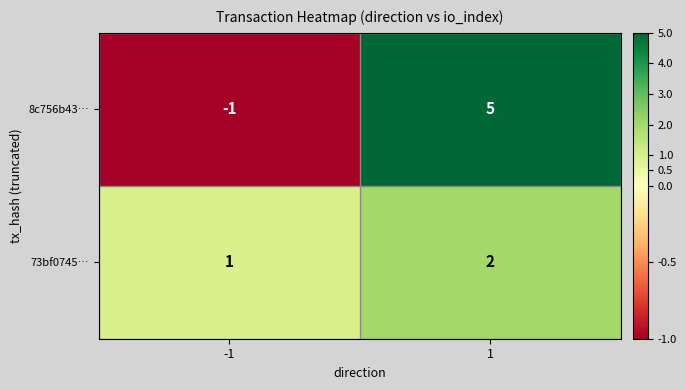

Reading right to left, transcribe all the data shown in this chart.

8c756b43…: 5	-1
73bf0745…: 2	1